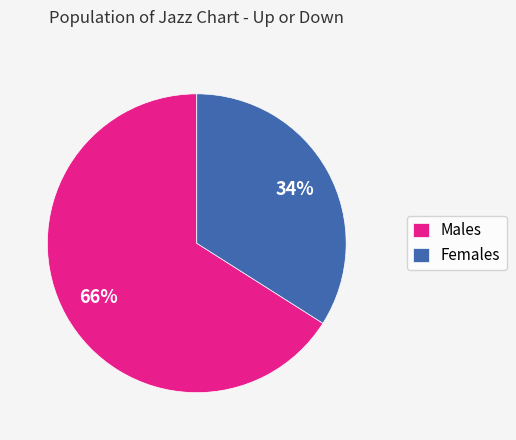

How many segments does this pie chart have?

2